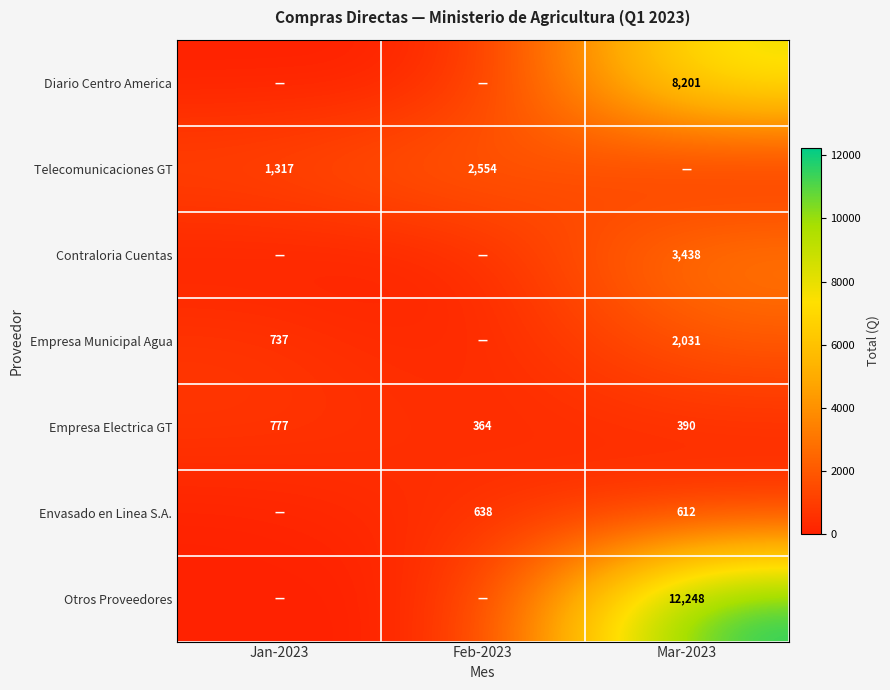

The value of Otros Proveedores at Mar-2023 is 3381. True or false?

False